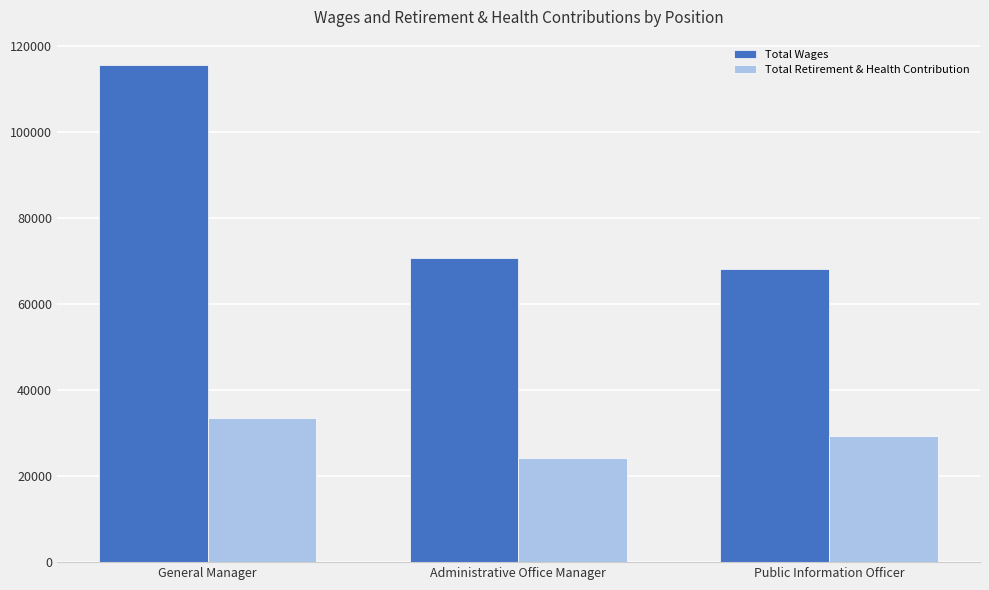

Rank the series at General Manager from highest to lowest value.

Total Wages, Total Retirement & Health Contribution